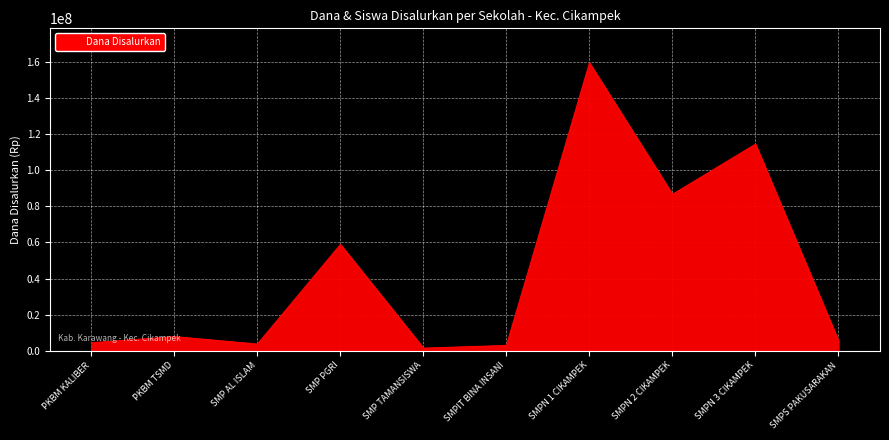

Which category has the highest value across all series?

SMPN 1 CIKAMPEK